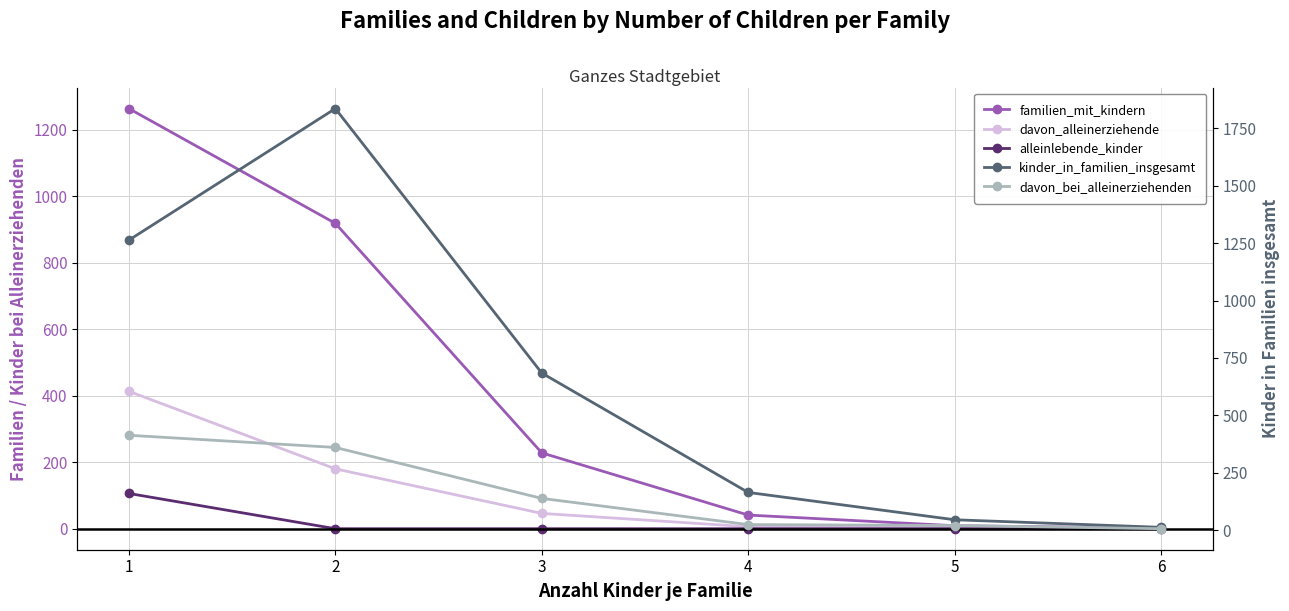

What is the total value across all series at 2?

3294